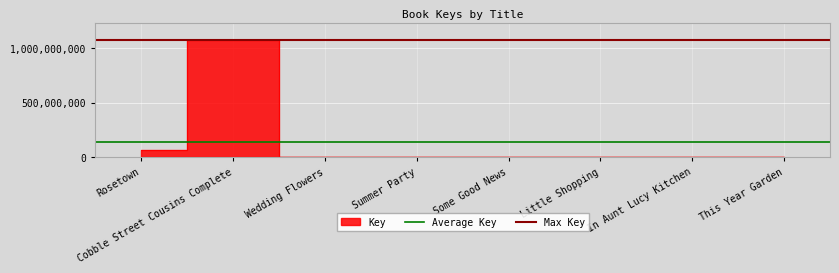

Is the value of Max Key at Cobble Street Cousins Complete greater than the value of Average Key at Rosetown?

Yes